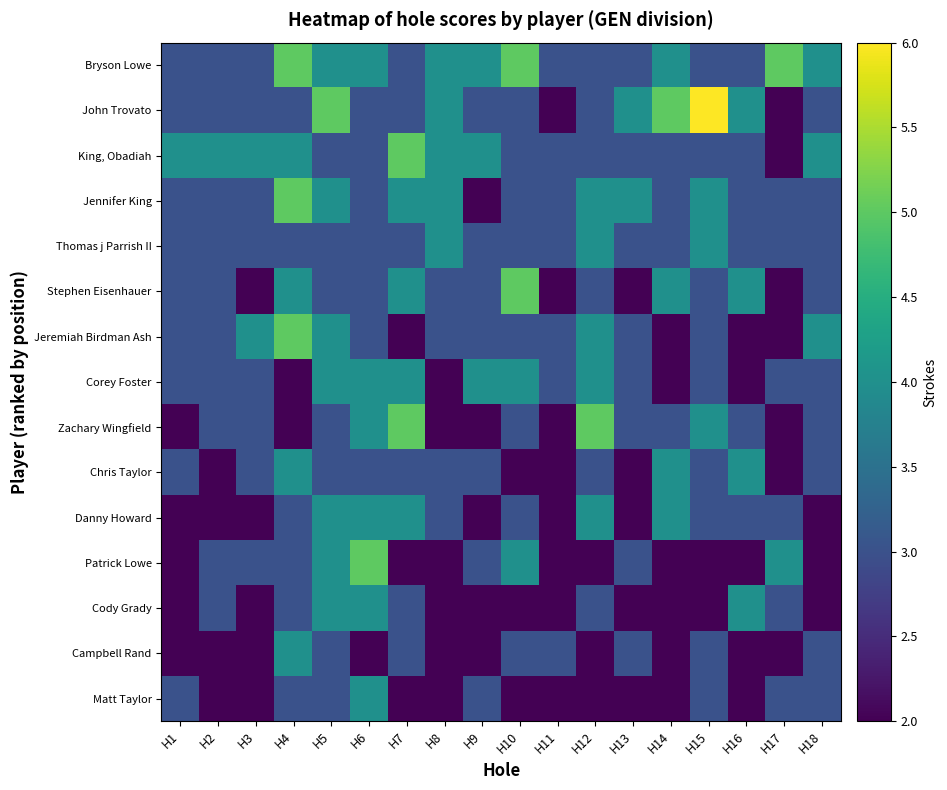

What is the maximum value for Stephen Eisenhauer?

5